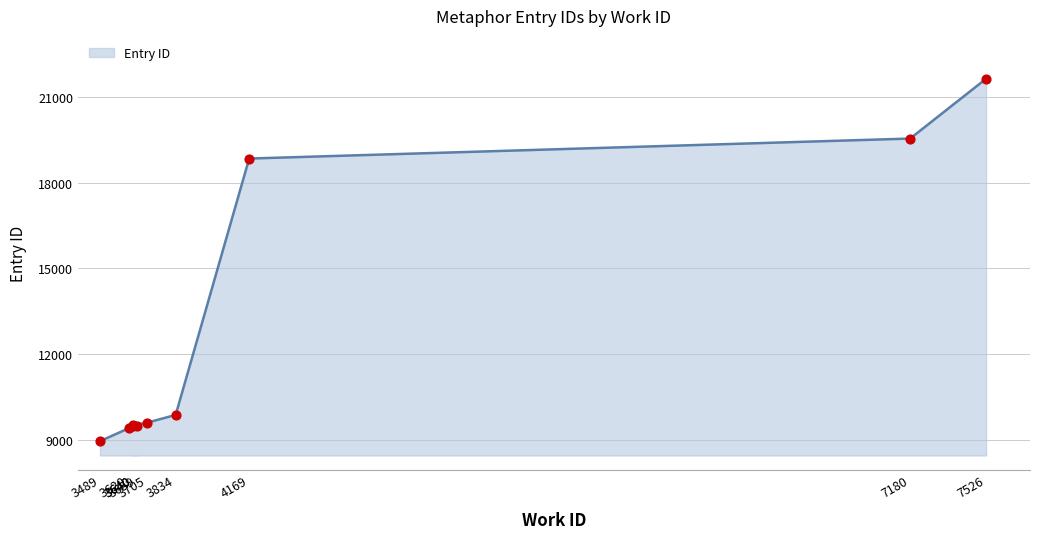

Between 3640 and 3489, which is larger?

3640